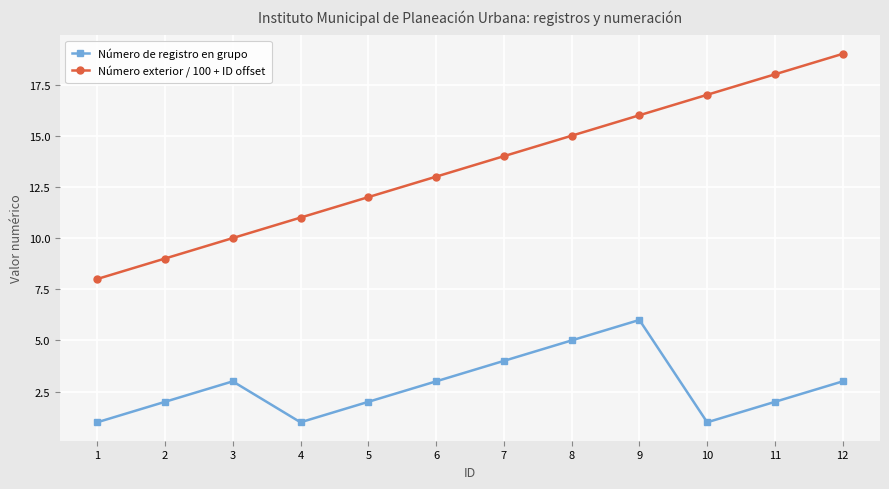

What is the value of the Número exterior / 100 + ID offset point at the 11th from the left?

18